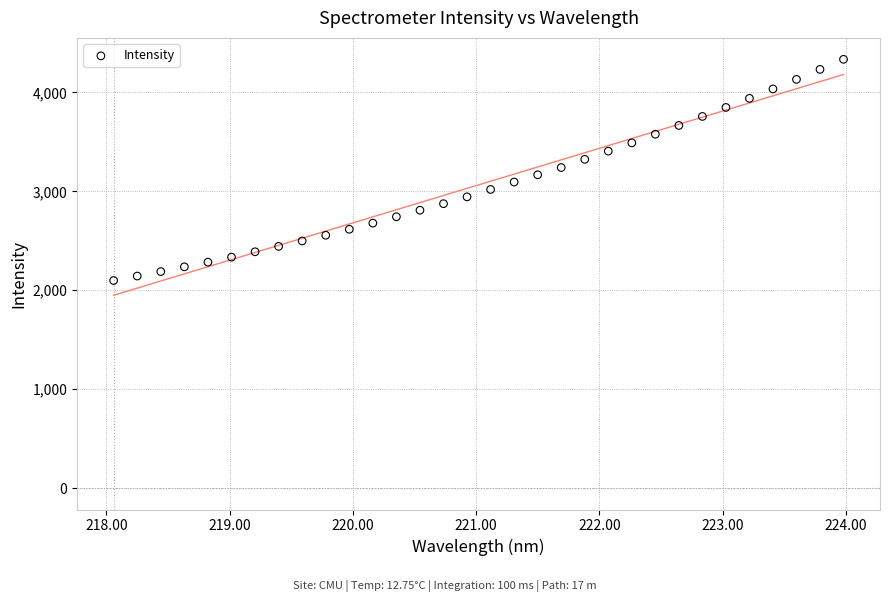

What is the range of Y values (max minus min)?

2236.2